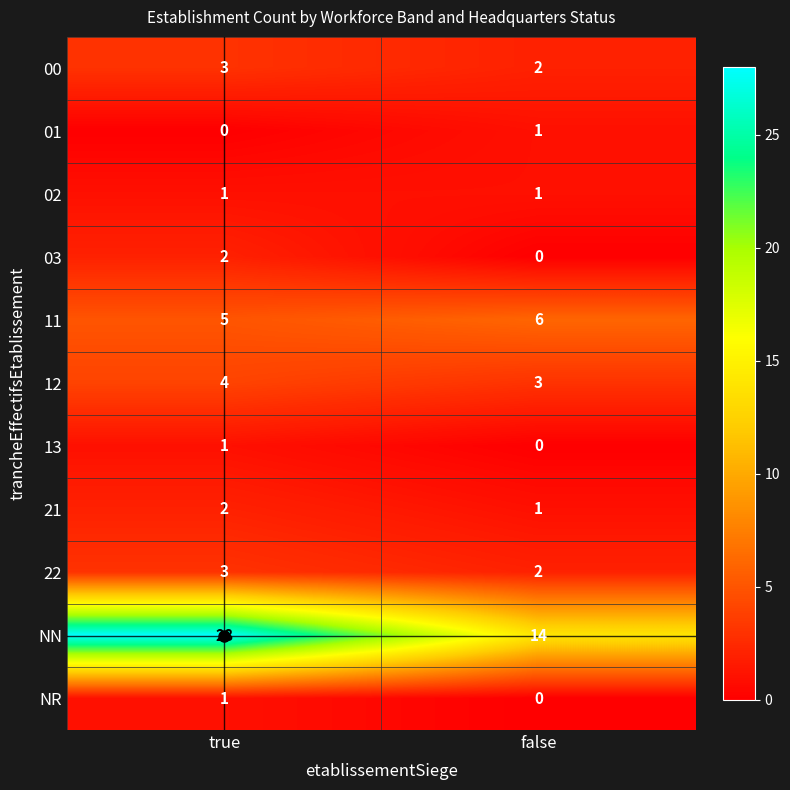

Rank the categories by 11 value from highest to lowest.

false, true